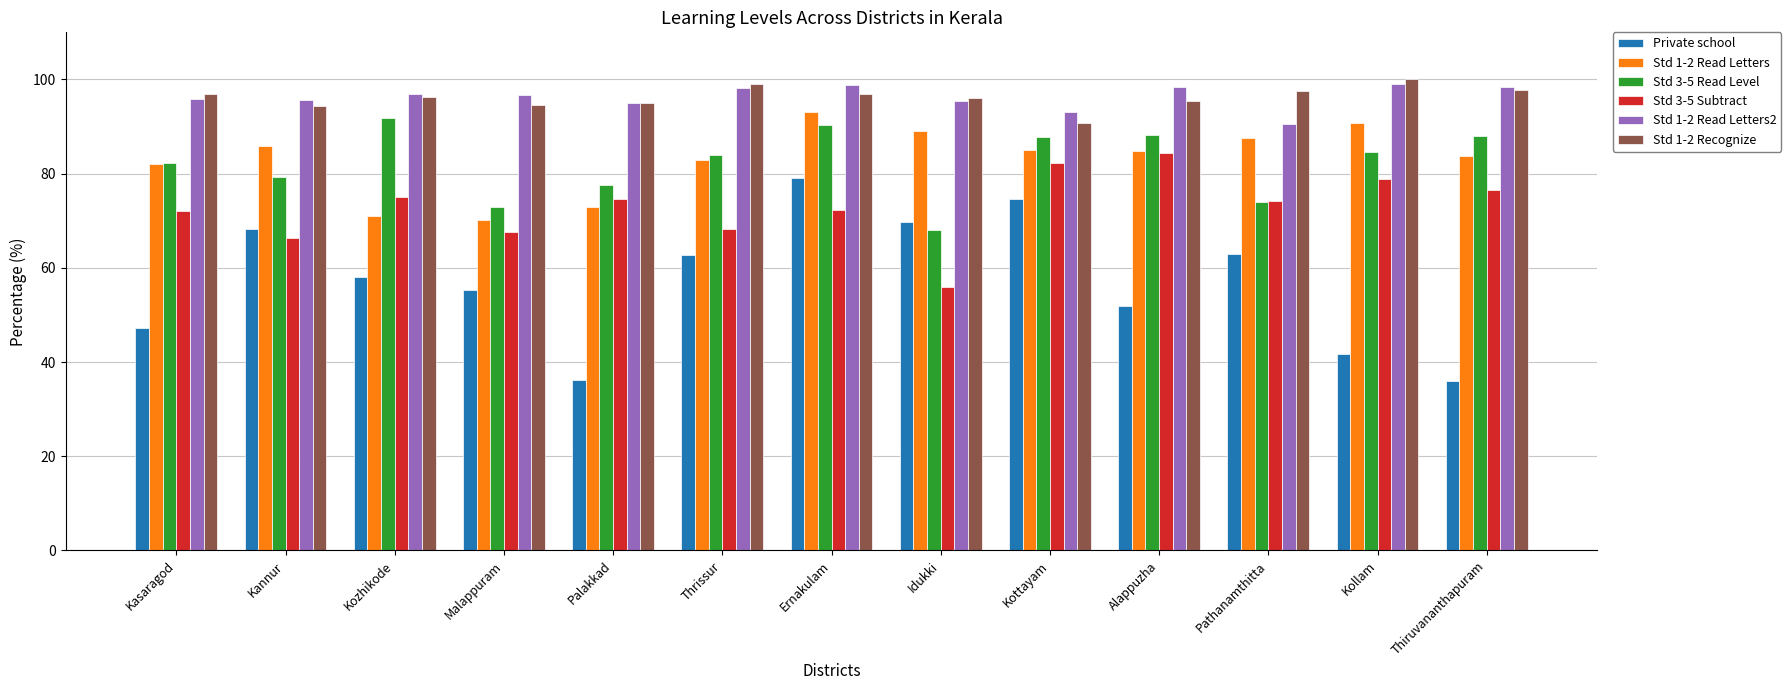

How many groups of bars are there?

13